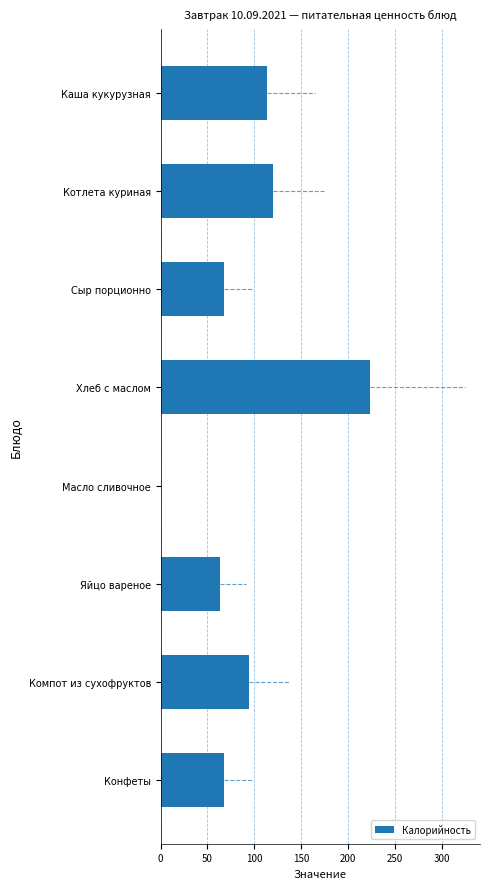

Does the chart contain stacked bars?

No